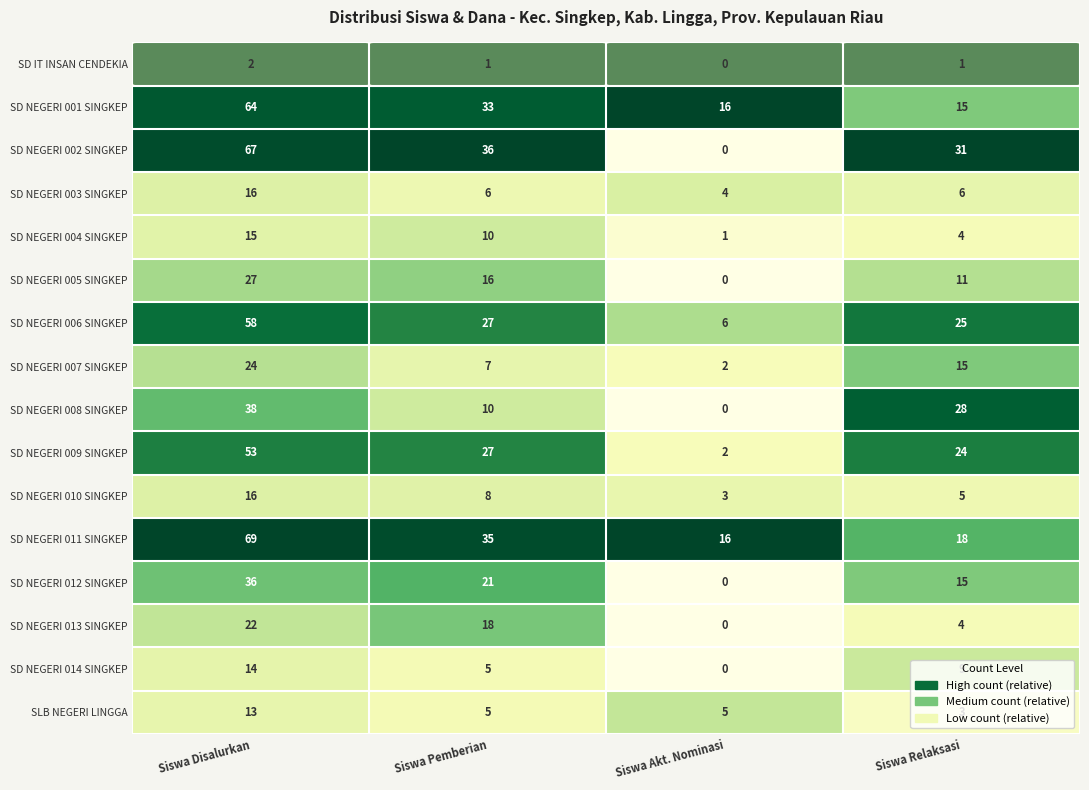

What is the sum of the SD IT INSAN CENDEKIA values at Siswa Relaksasi and Siswa Disalurkan?

3